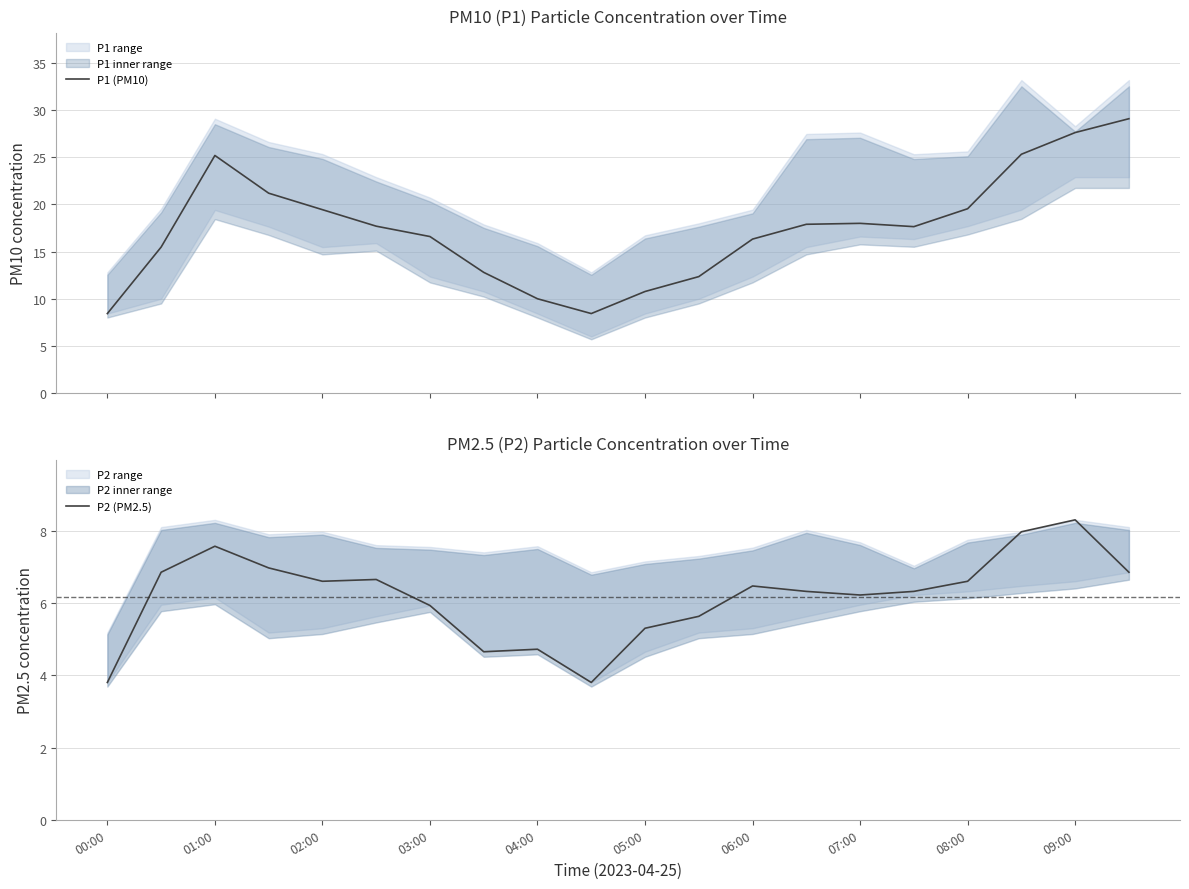

Reading left to right, what are all the values shown in this chart?

P1 (PM10): 8.4	15.5	25.2	21.2	19.4	17.7	16.6	12.8	10.0	8.4	10.8	12.3	16.3	17.9	18.0	17.6	19.6	25.3	27.6	29.1
P2 (PM2.5): 3.8	6.8	7.6	7.0	6.6	6.7	5.9	4.7	4.7	3.8	5.3	5.6	6.5	6.3	6.2	6.3	6.6	8.0	8.3	6.8